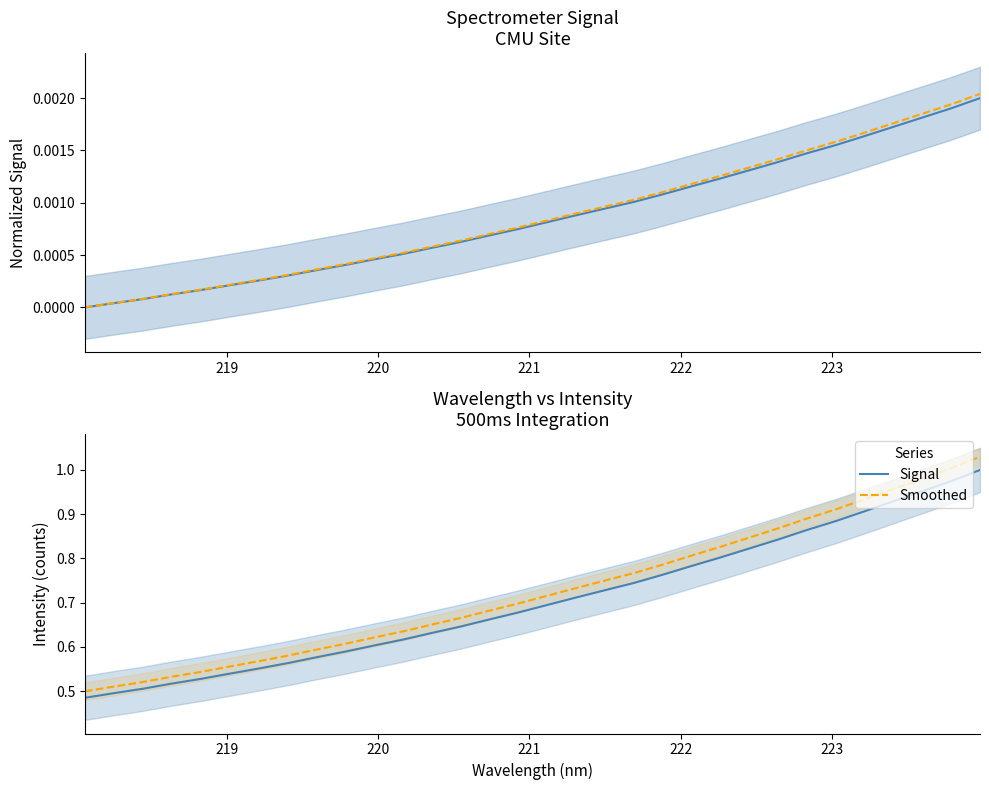

At how many categories does at least one series exceed 0?

32